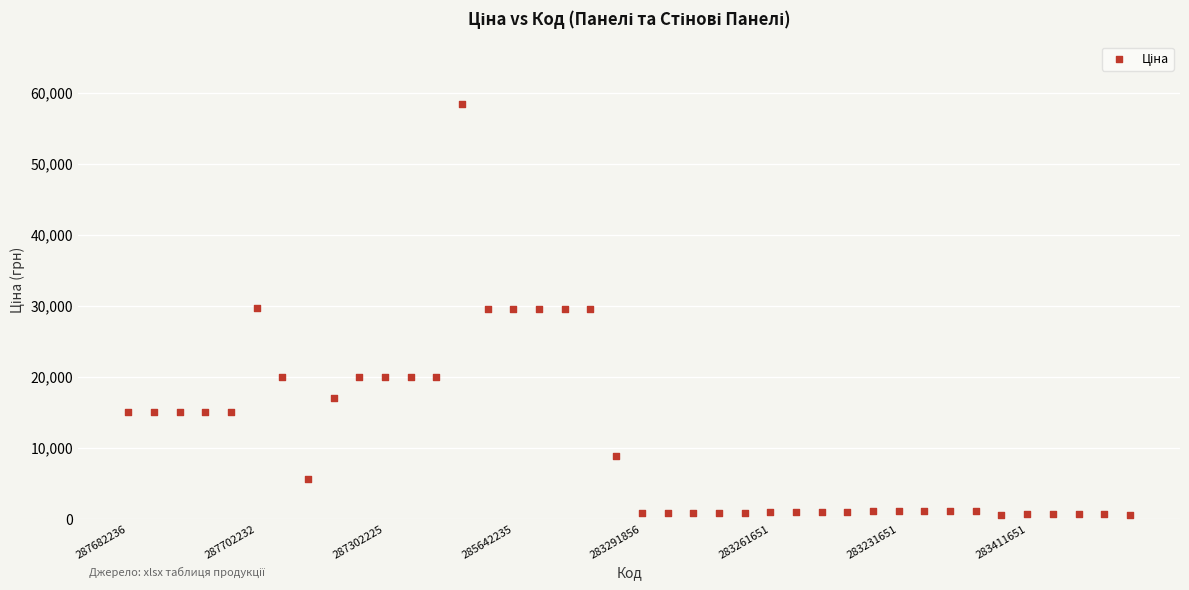

What is the range of Y values (max minus min)?

57895.3